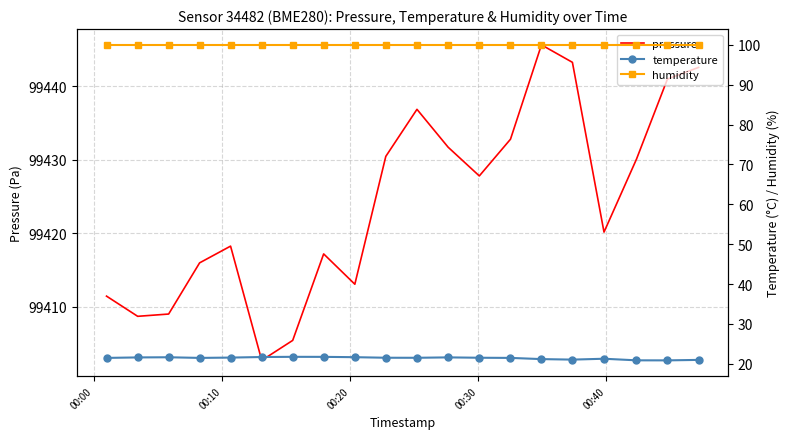

True or false: humidity has more than 1 interior local peaks.

False